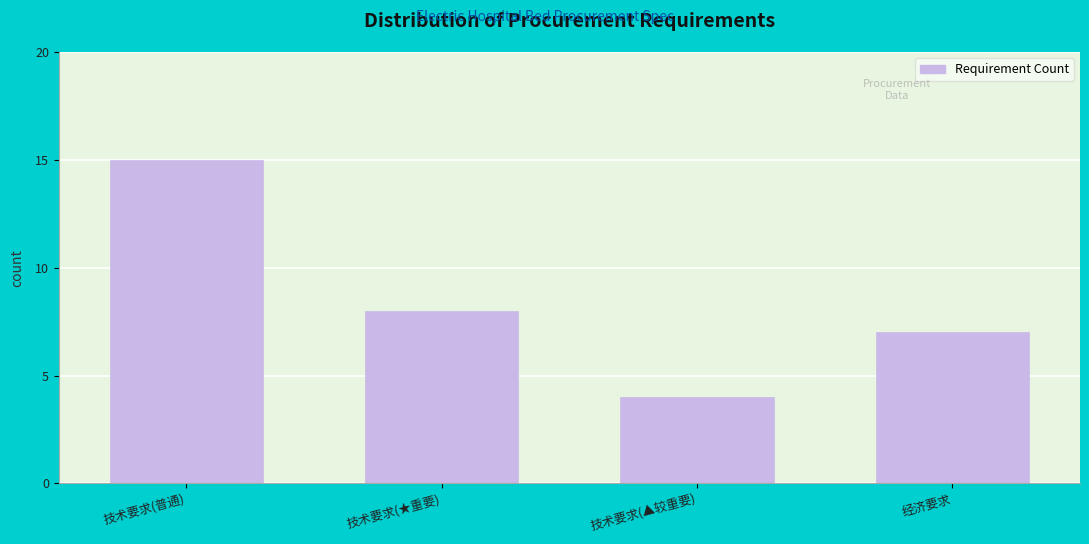

Reading left to right, transcribe all the data shown in this chart.

15	8	4	7